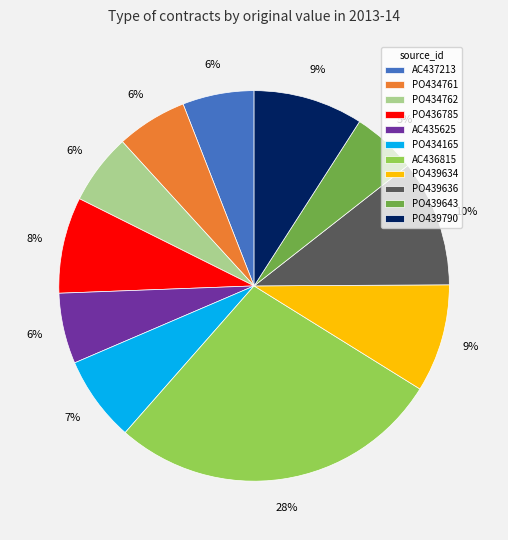

To the nearest percent, what is the combined percentage of PO439634 and PO434165?

16%